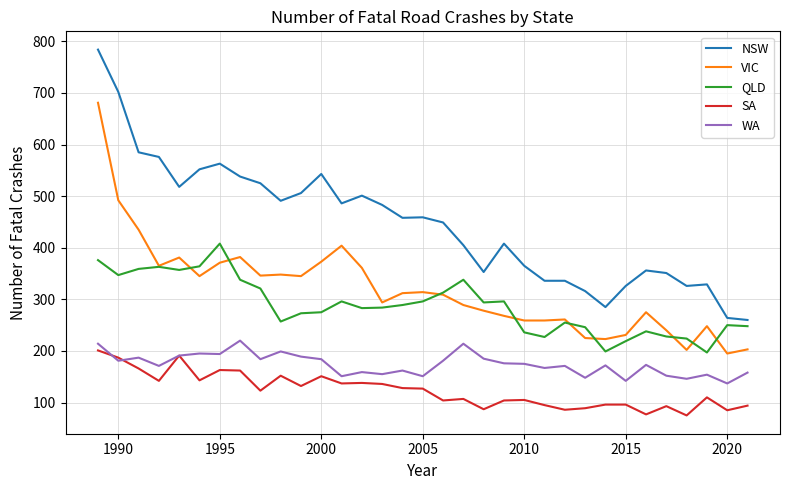

Which series has the largest range (max minus min)?

NSW